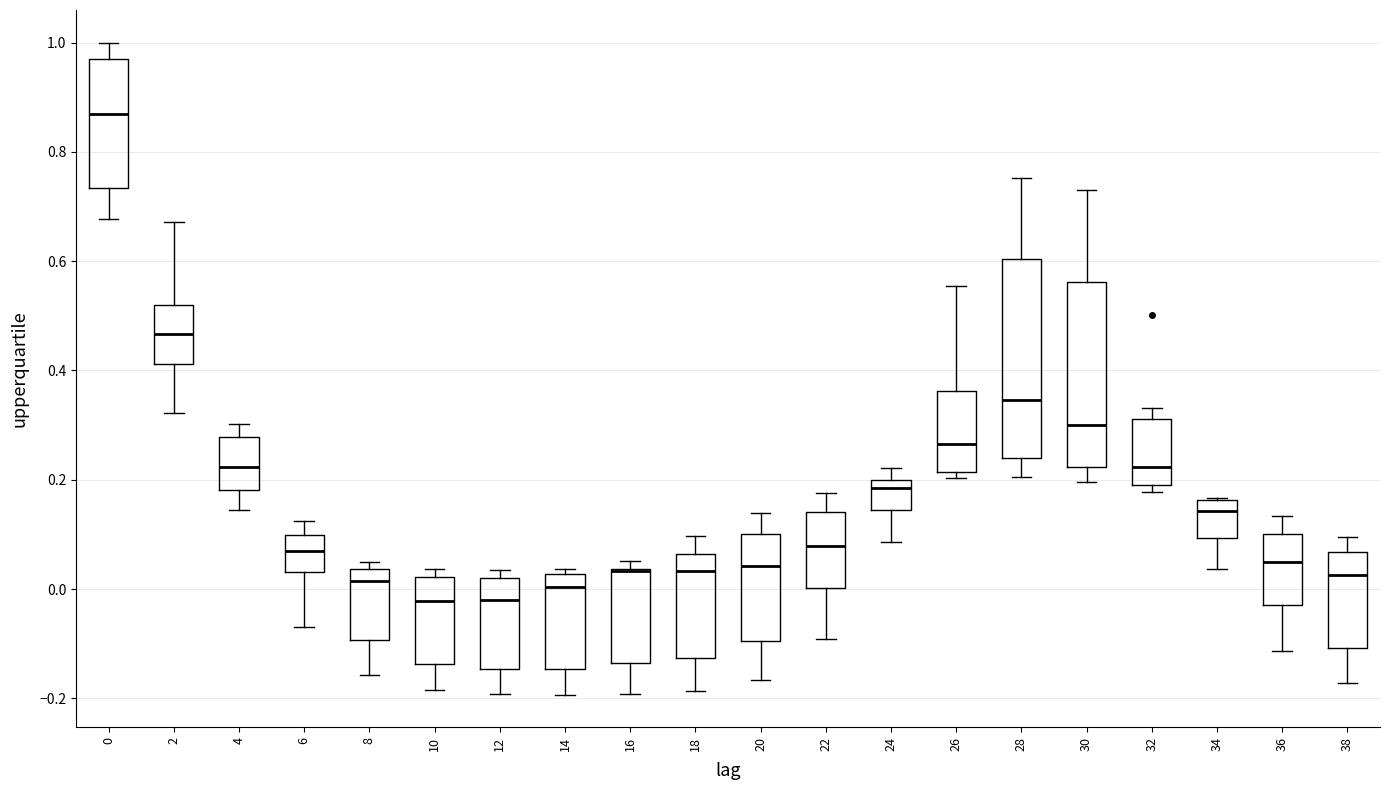

Reading left to right, transcribe this box plot: for each box, give where its median line is, the range the box spans, and where its two whiskers end, as read against the y-axis. The values are not printed on the chart, so give them approximately, as read against the axis.

0: median 0.86, box 0.74 to 0.98, whiskers 0.68 to 1.00
2: median 0.46, box 0.42 to 0.52, whiskers 0.32 to 0.68
4: median 0.22, box 0.18 to 0.28, whiskers 0.14 to 0.30
6: median 0.08, box 0.04 to 0.10, whiskers -0.06 to 0.12
8: median 0.02, box -0.10 to 0.04, whiskers -0.16 to 0.04 (just above the box's upper edge)
10: median -0.02, box -0.14 to 0.02, whiskers -0.18 to 0.04
12: median -0.02, box -0.14 to 0.02, whiskers -0.20 to 0.04
14: median 0.00, box -0.14 to 0.02, whiskers -0.20 to 0.04
16: median 0.04 (drawn on the box's upper edge), box -0.14 to 0.04, whiskers -0.20 to 0.06
18: median 0.04, box -0.12 to 0.06, whiskers -0.18 to 0.10
20: median 0.04, box -0.10 to 0.10, whiskers -0.16 to 0.14
22: median 0.08, box 0.00 to 0.14, whiskers -0.10 to 0.18
24: median 0.18, box 0.14 to 0.20, whiskers 0.08 to 0.22
26: median 0.26, box 0.22 to 0.36, whiskers 0.20 to 0.56
28: median 0.34, box 0.24 to 0.60, whiskers 0.20 to 0.76
30: median 0.30, box 0.22 to 0.56, whiskers 0.20 to 0.74
32: median 0.22, box 0.20 to 0.32, whiskers 0.18 to 0.34
34: median 0.14, box 0.10 to 0.16, whiskers 0.04 to 0.16
36: median 0.04, box -0.02 to 0.10, whiskers -0.12 to 0.14
38: median 0.02, box -0.10 to 0.06, whiskers -0.18 to 0.10